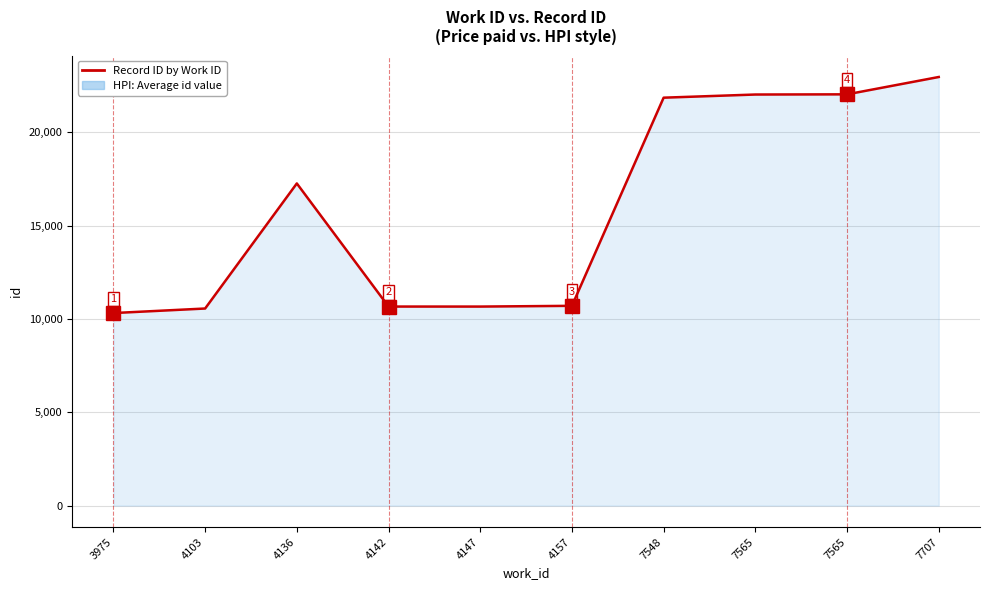

Does the chart have visible grid lines?

Yes